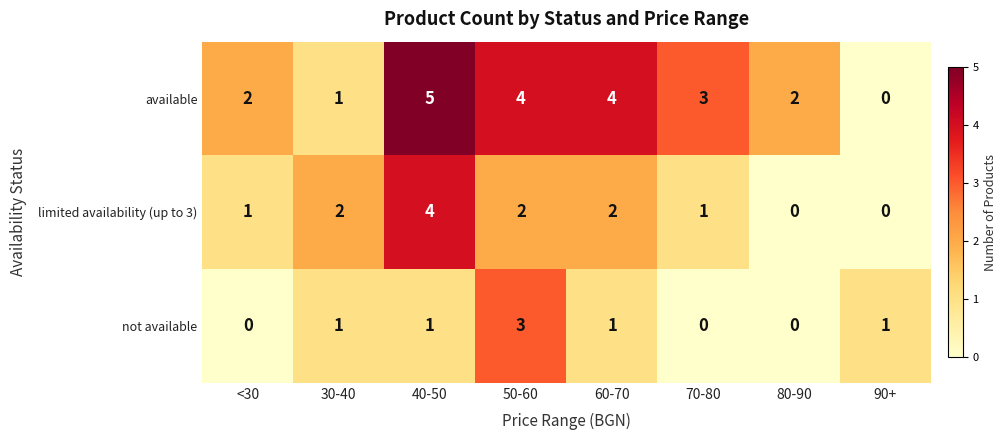

True or false: limited availability (up to 3) has a value of 0 at 90+.

True